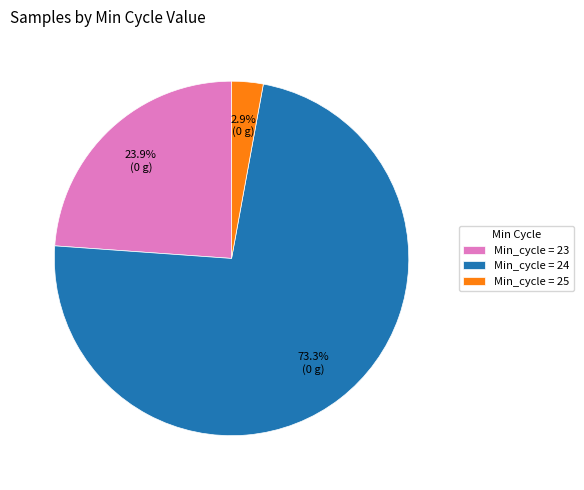

Which has a higher value, Min_cycle = 25 or Min_cycle = 24?

Min_cycle = 24